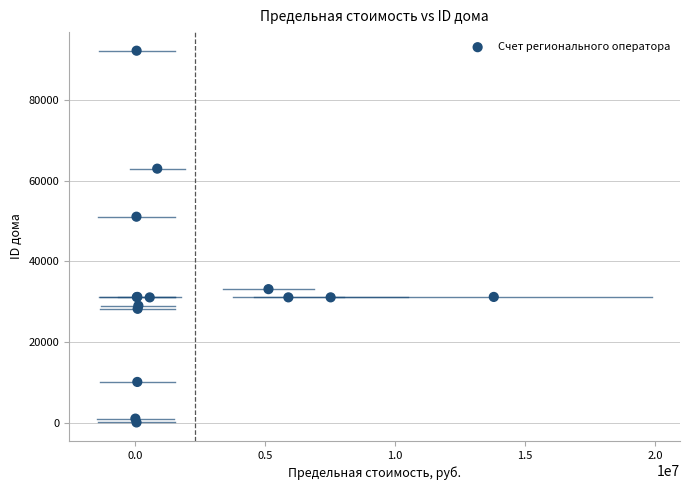

What Y value in the scatter plot is closest to 46146?

51060